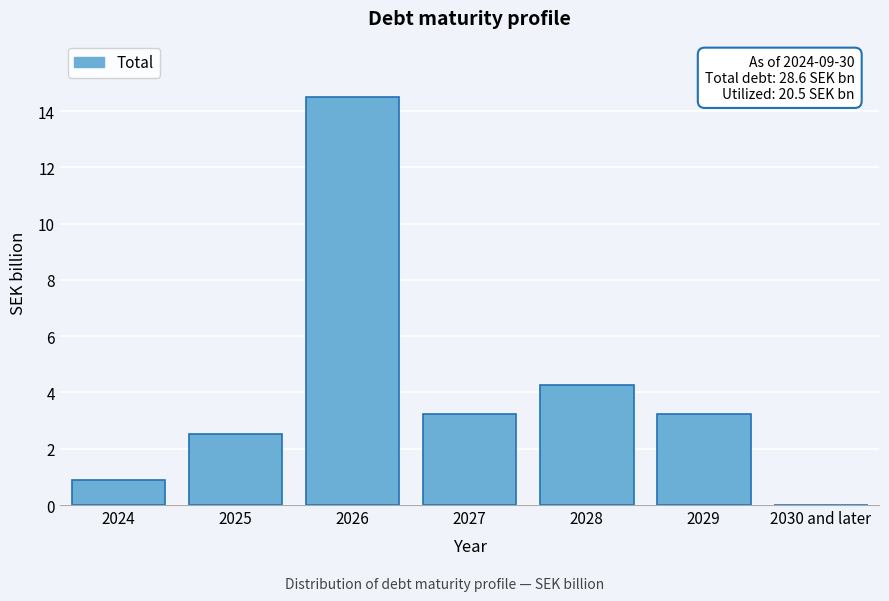

Where does the data first go above 3?

2026